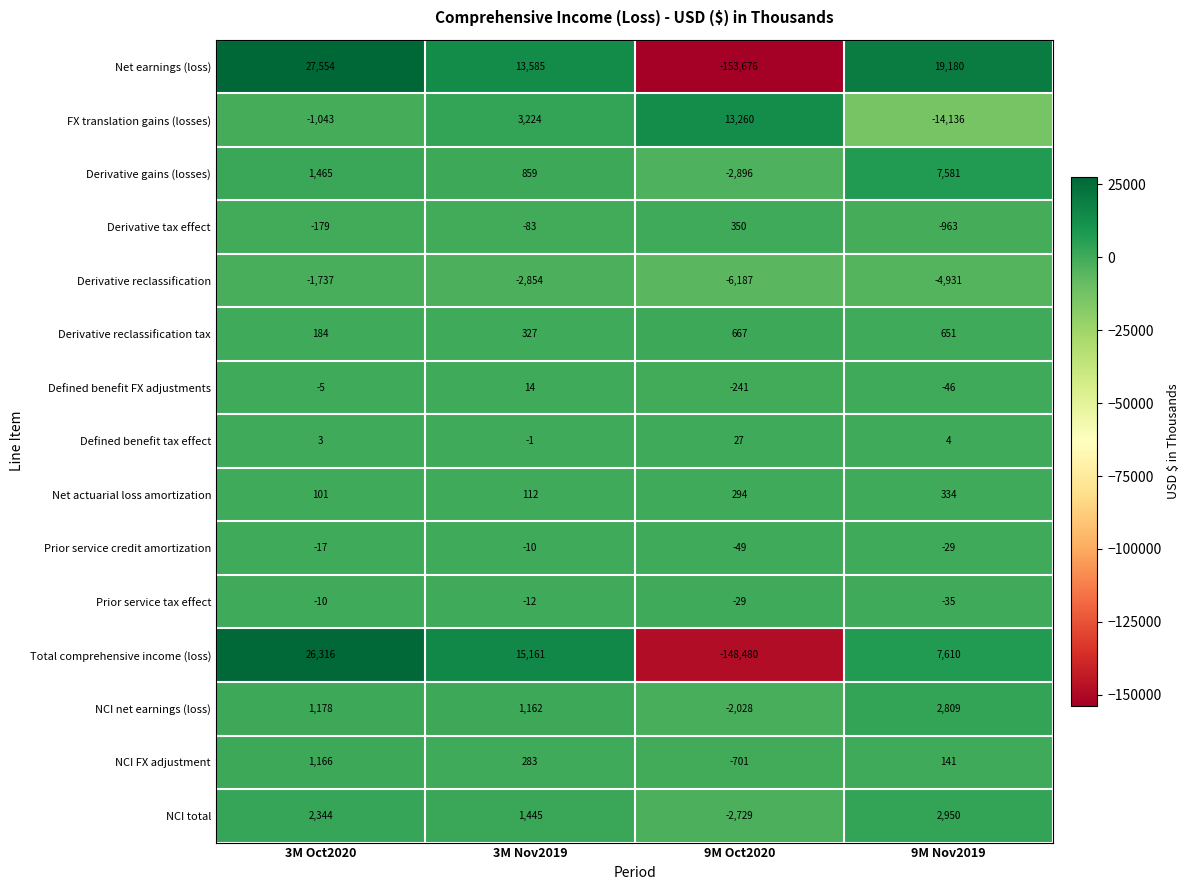

What is the sum of the Net actuarial loss amortization values at 3M Nov2019 and 9M Oct2020?

406